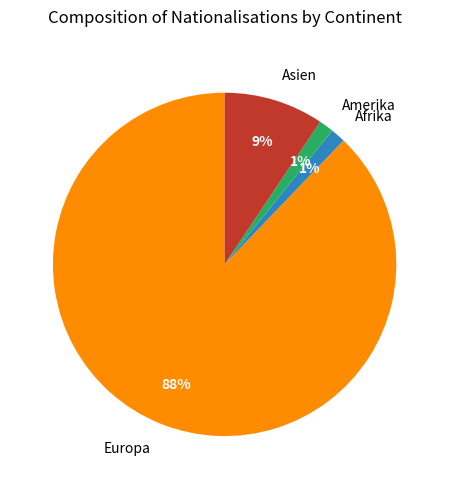

To the nearest percent, what portion does Asien represent?

9%